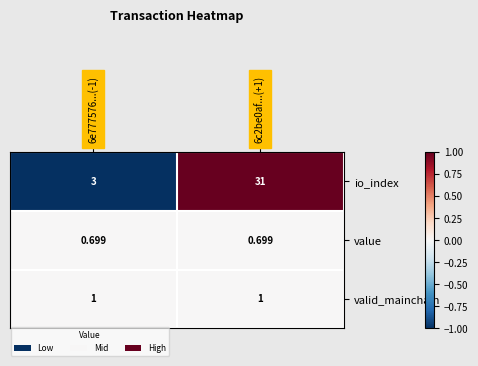

Is the value of valid_mainchain at 6c2be0af...(+1) greater than the value of value at 6c2be0af...(+1)?

Yes